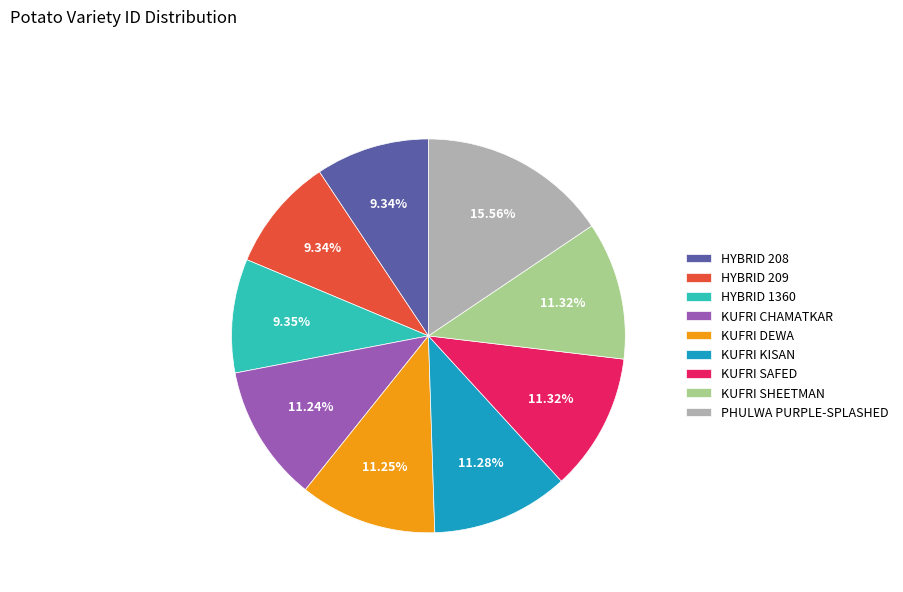

Does KUFRI DEWA account for over 50% of the chart?

No